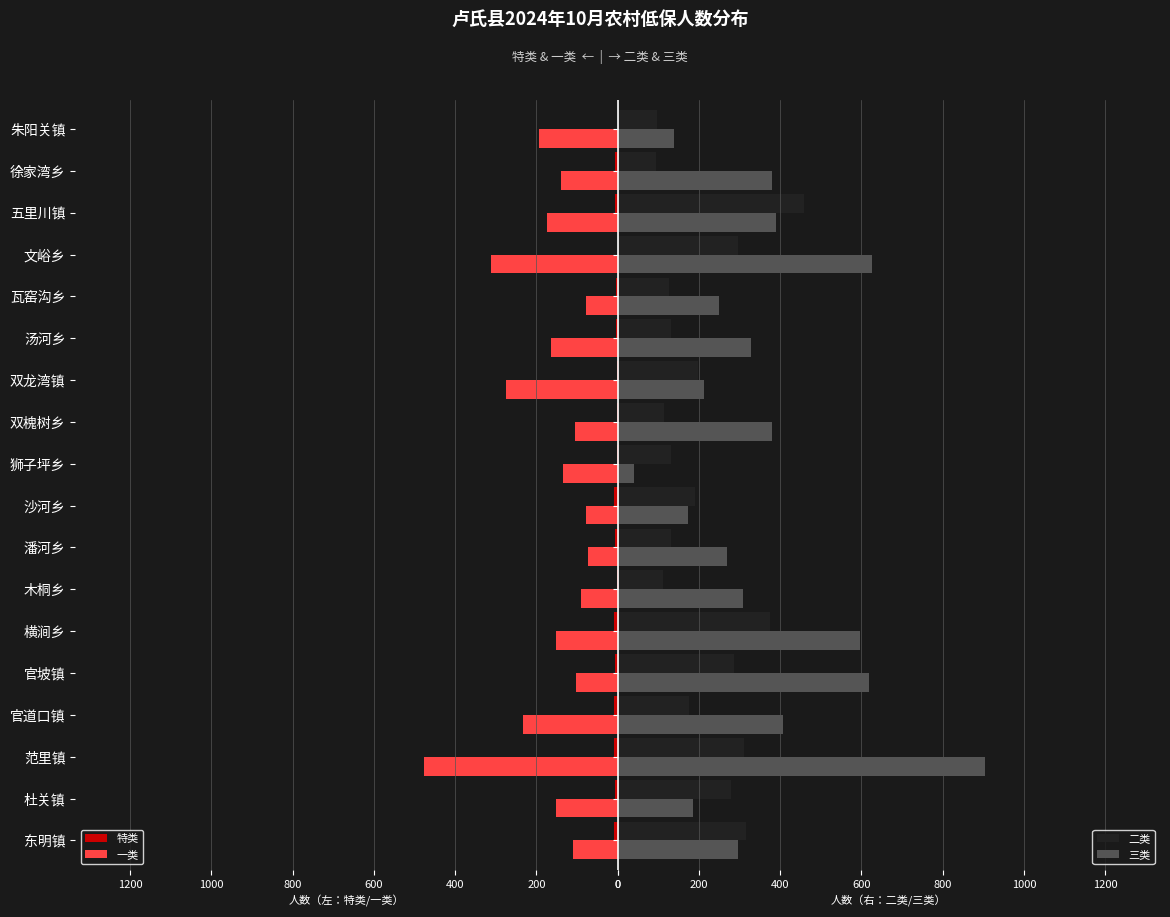

What is the difference between the maximum and second lowest values in the 特类 series?

10